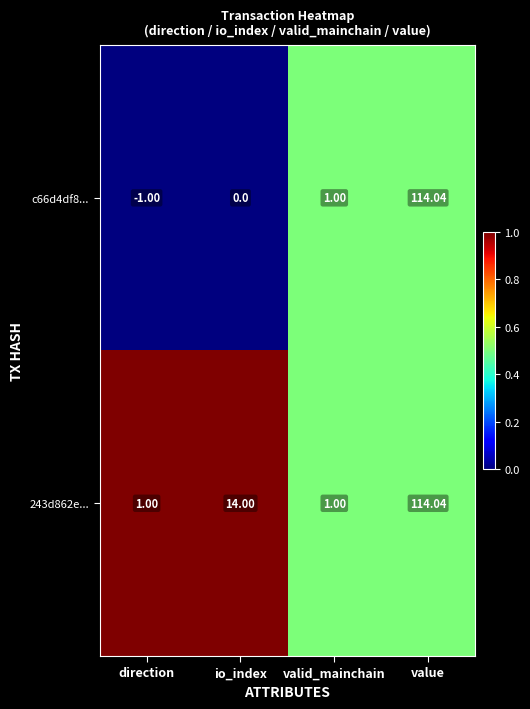

At which category is the sum across all series the highest?

value